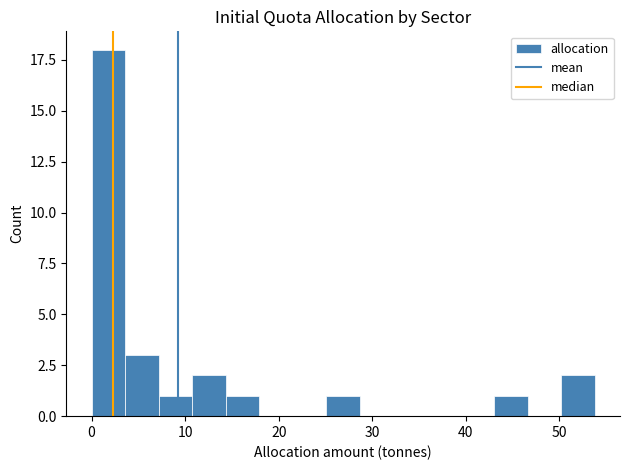

Around what value on the x-axis is the tallest bar? Give the approximate position of its centre, as read against the axis.

2